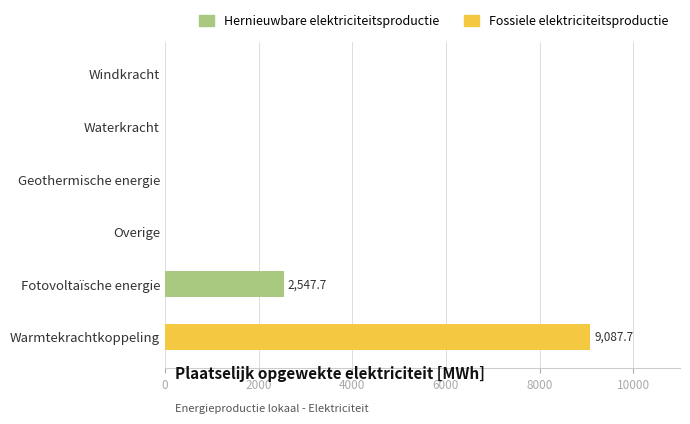

Is it true that Hernieuwbare elektriciteitsproductie equals 2547.7 at Fotovoltaïsche energie?

True